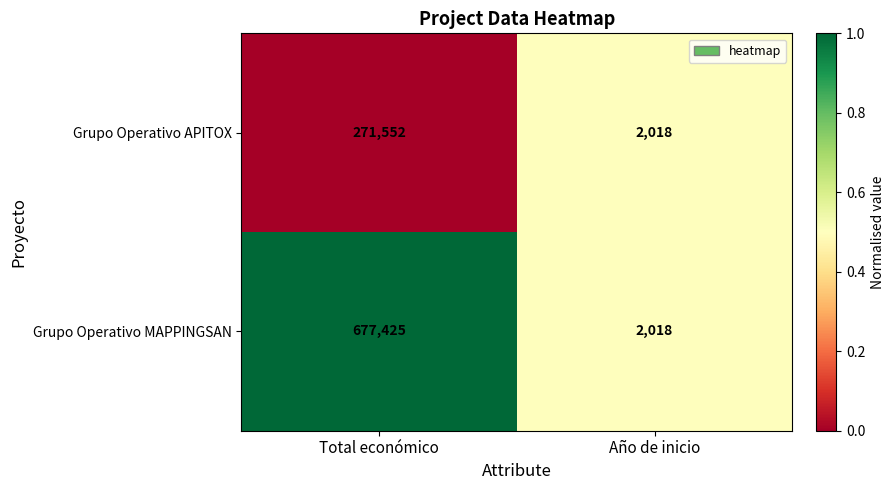

Which series has the largest total across all categories?

Grupo Operativo MAPPINGSAN